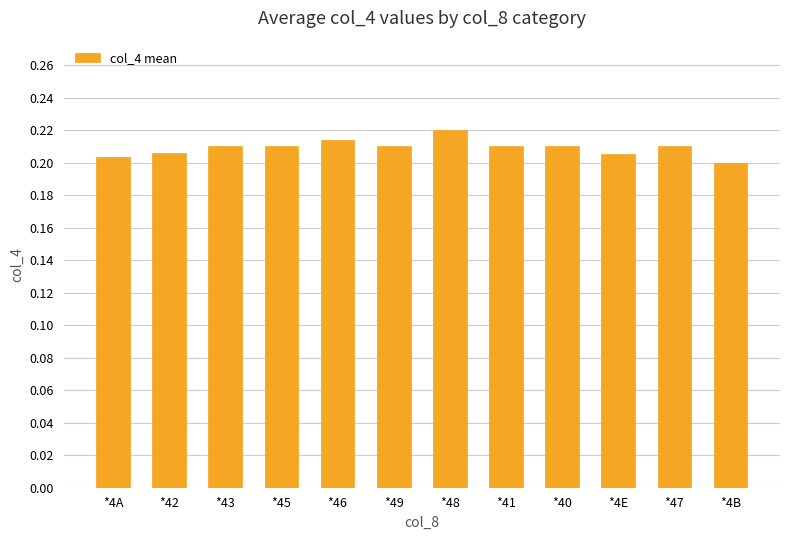

What is the label of the 3rd bar from the right?

*4E